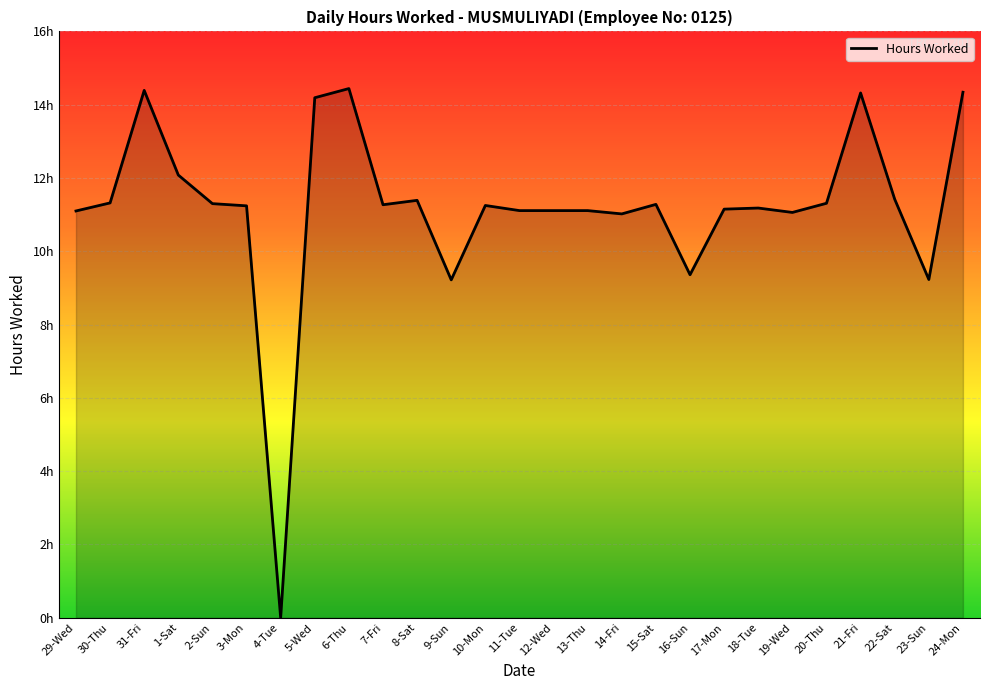

What position from the right is 5-Wed?

20